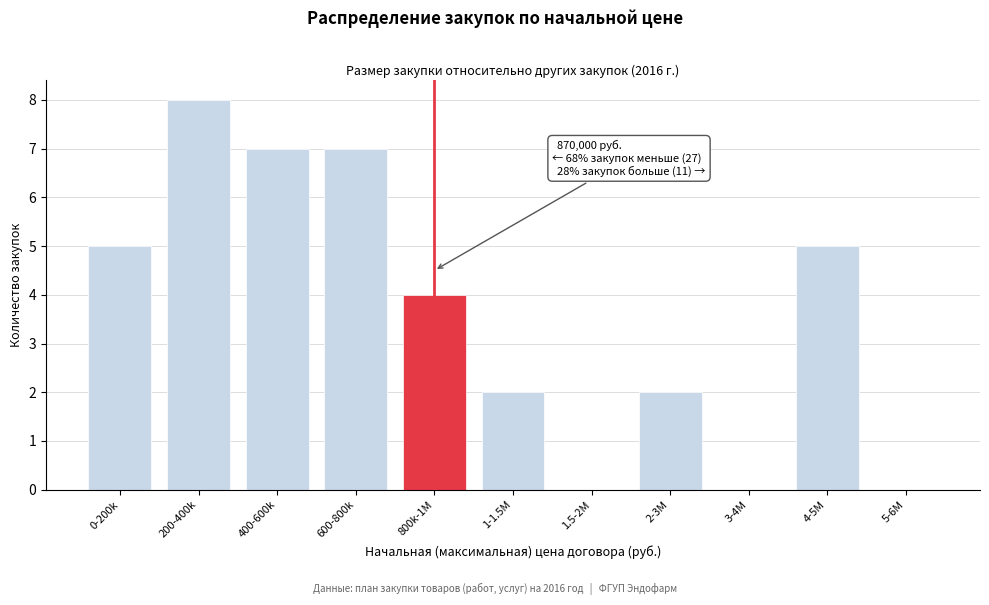

Reading right to left, transcribe all the data shown in this chart.

5-6M=0	4-5M=5	3-4M=0	2-3M=2	1.5-2M=0	1-1.5M=2	800k-1M=4	600-800k=7	400-600k=7	200-400k=8	0-200k=5